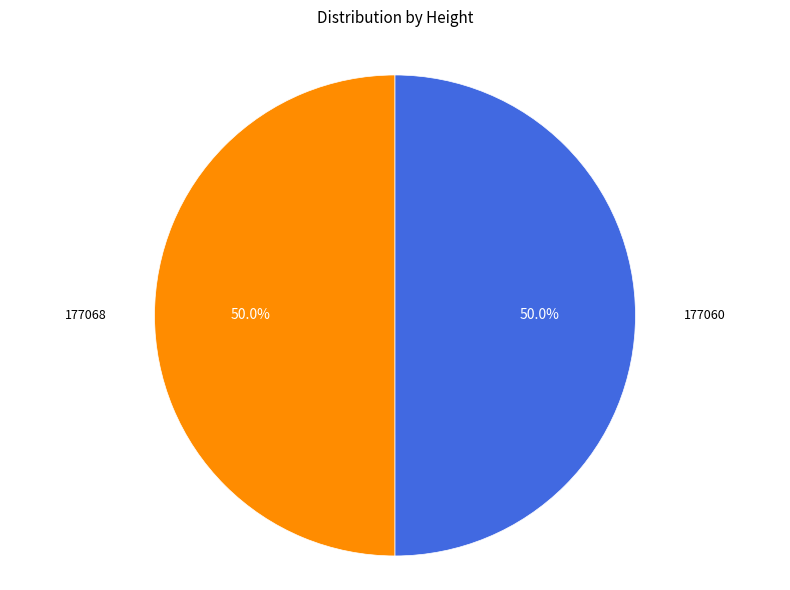

What percentage do 177060 and 177068 together represent?

100.0%